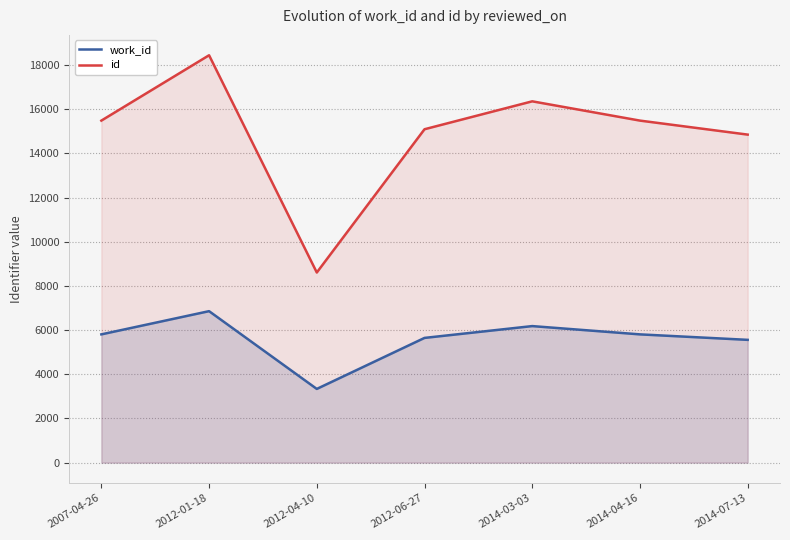

Which series has the largest range (max minus min)?

id